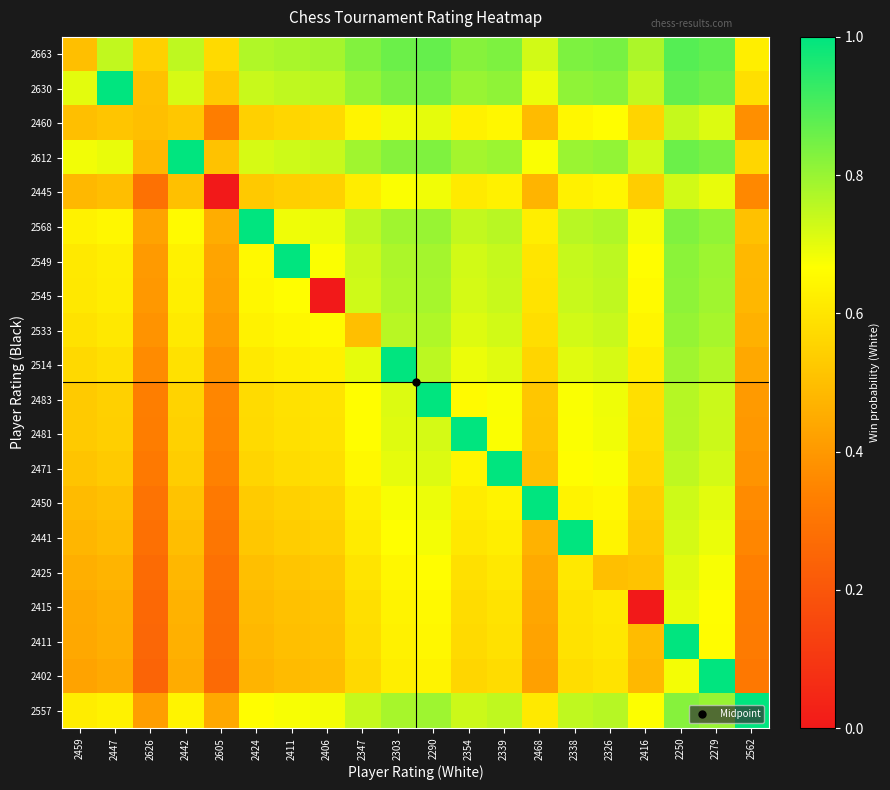

Count the number of categories in the chart.

20